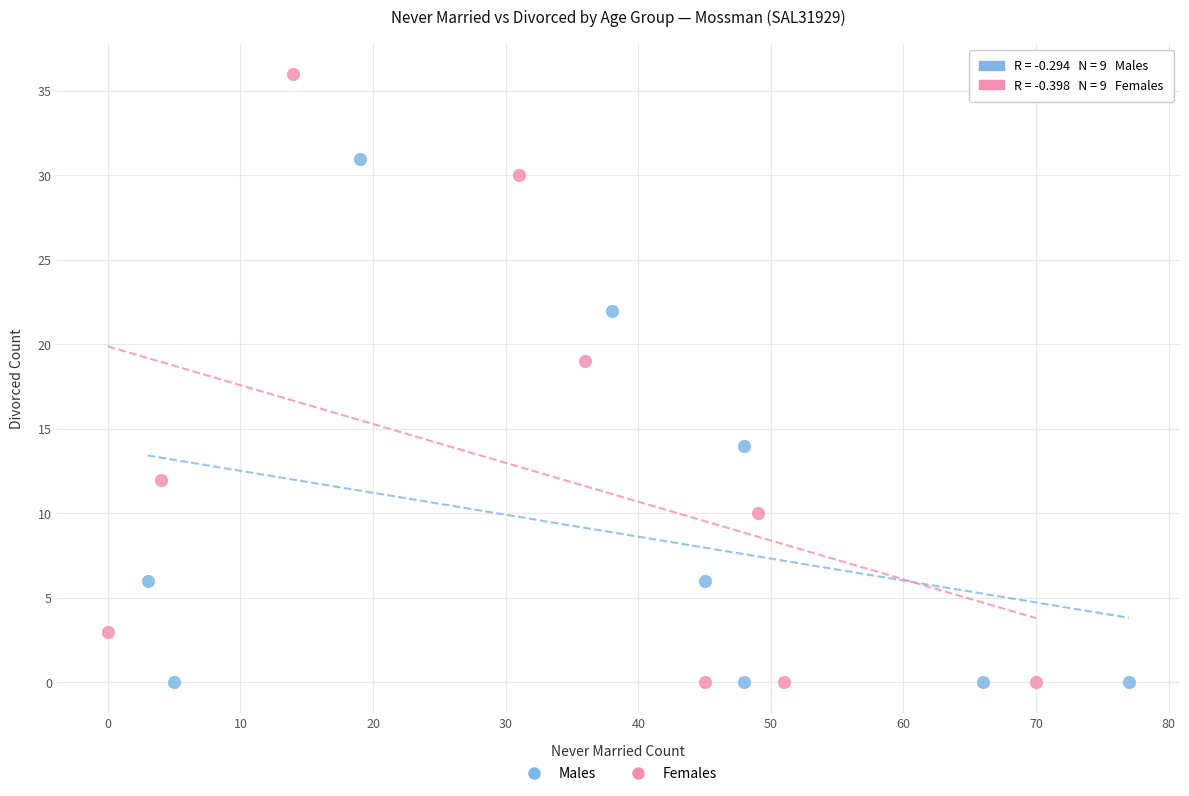

Which series reaches the maximum Y coordinate?

Females